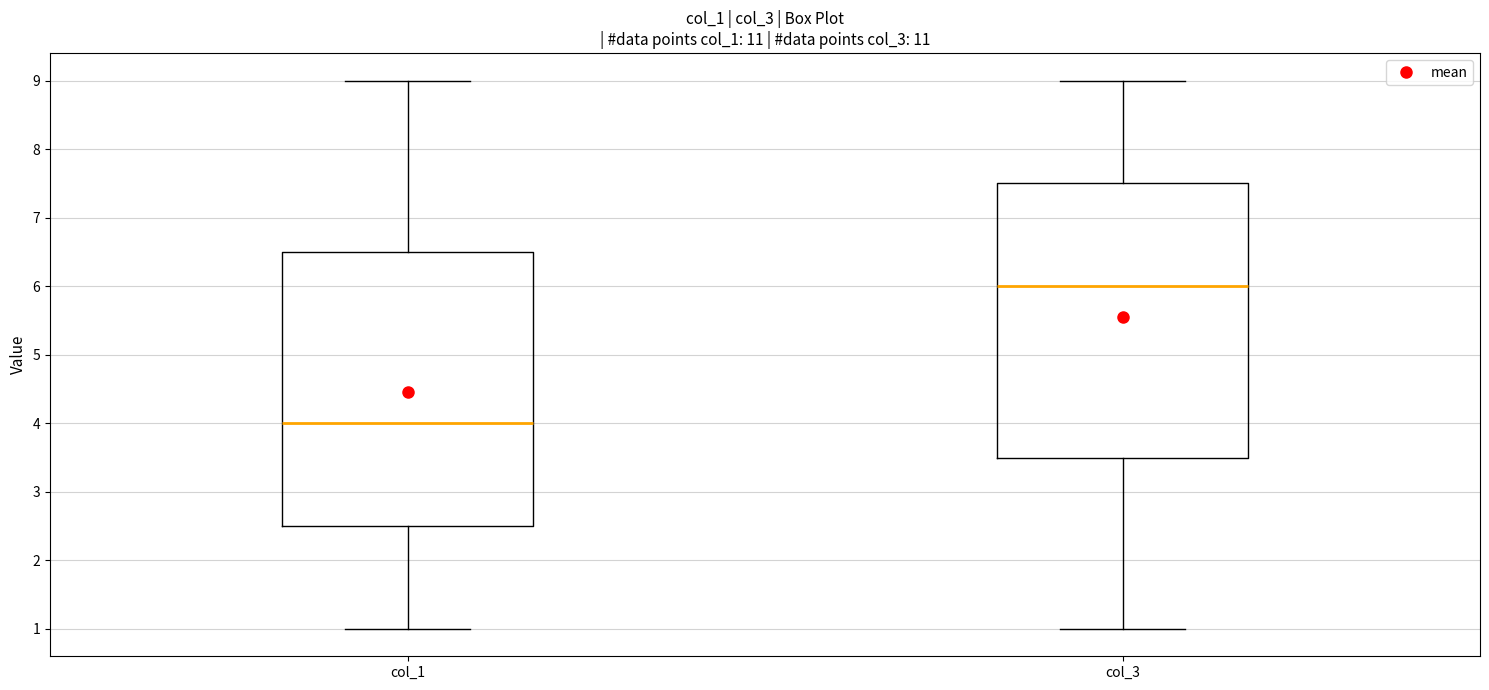

Where does the upper whisker of the box for col_1 end on the y-axis? The values are not printed on the chart, so give them approximately, as read against the axis.

9.0